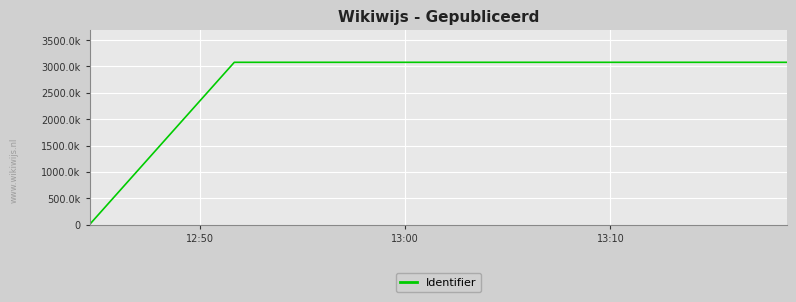

Is this an area chart (filled region under the line)?

No